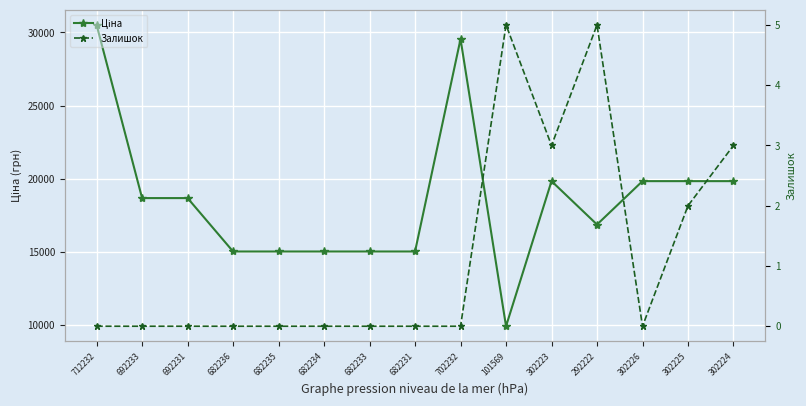

True or false: Ціна has a value of 5183.2 at 692233.

False